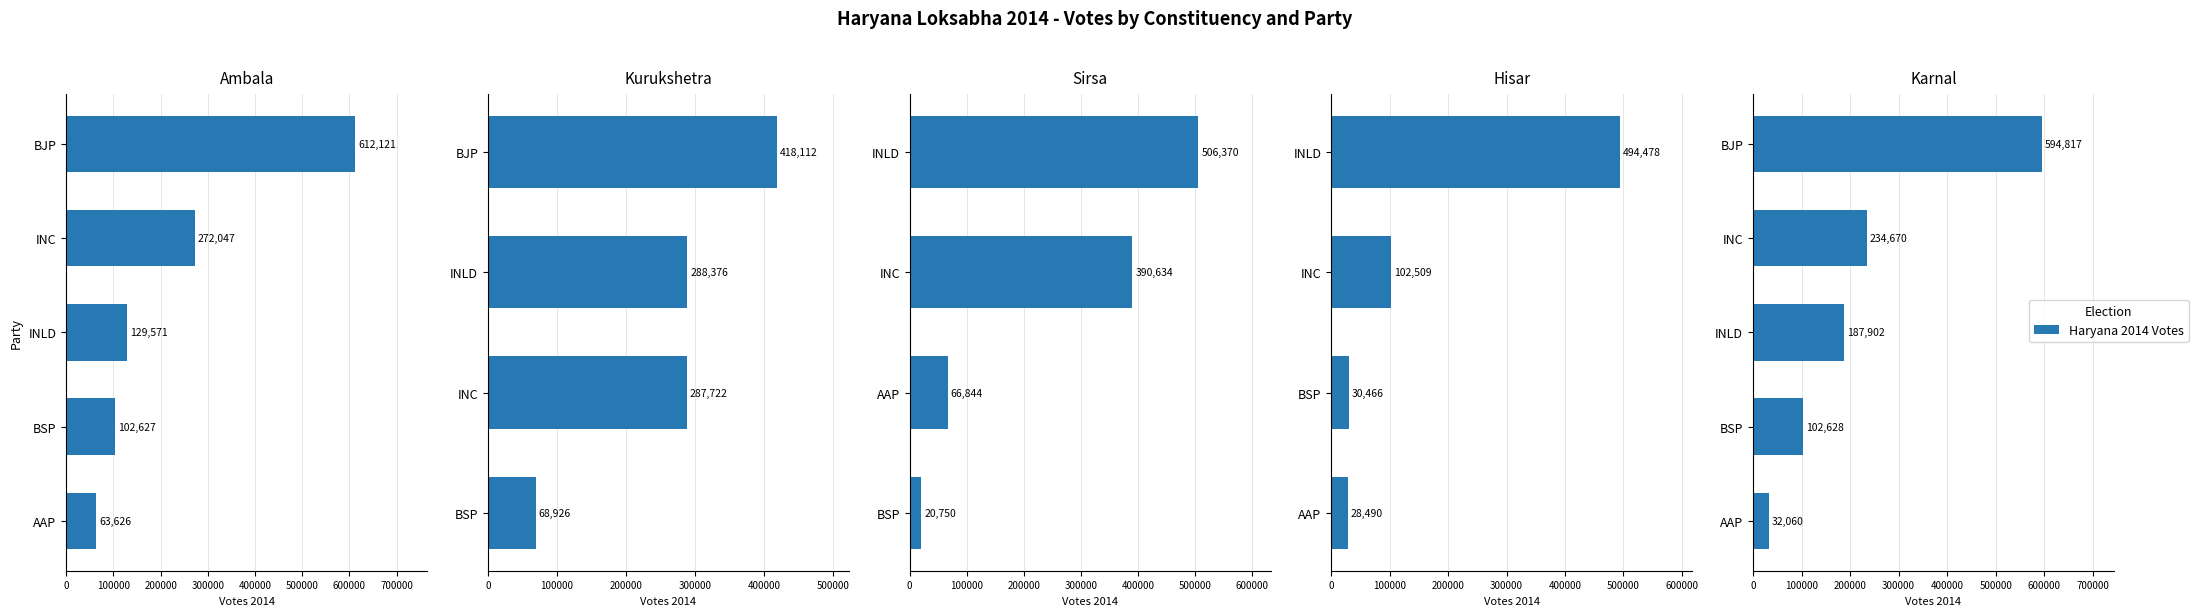

Reading left to right, transcribe all the data shown in this chart.

BJP: 0=612121	1=418112	2=0	3=0	4=594817	5=0	6=0	7=0	8=0	9=0
INC: 0=272047	1=287722	2=390634	3=102509	4=234670	5=0	6=0	7=0	8=0	9=0
INLD: 0=129571	1=288376	2=506370	3=494478	4=187902	5=0	6=0	7=0	8=0	9=0
BSP: 0=102627	1=68926	2=20750	3=30466	4=102628	5=0	6=0	7=0	8=0	9=0
AAP: 0=63626	1=0	2=66844	3=28490	4=32060	5=0	6=0	7=0	8=0	9=0